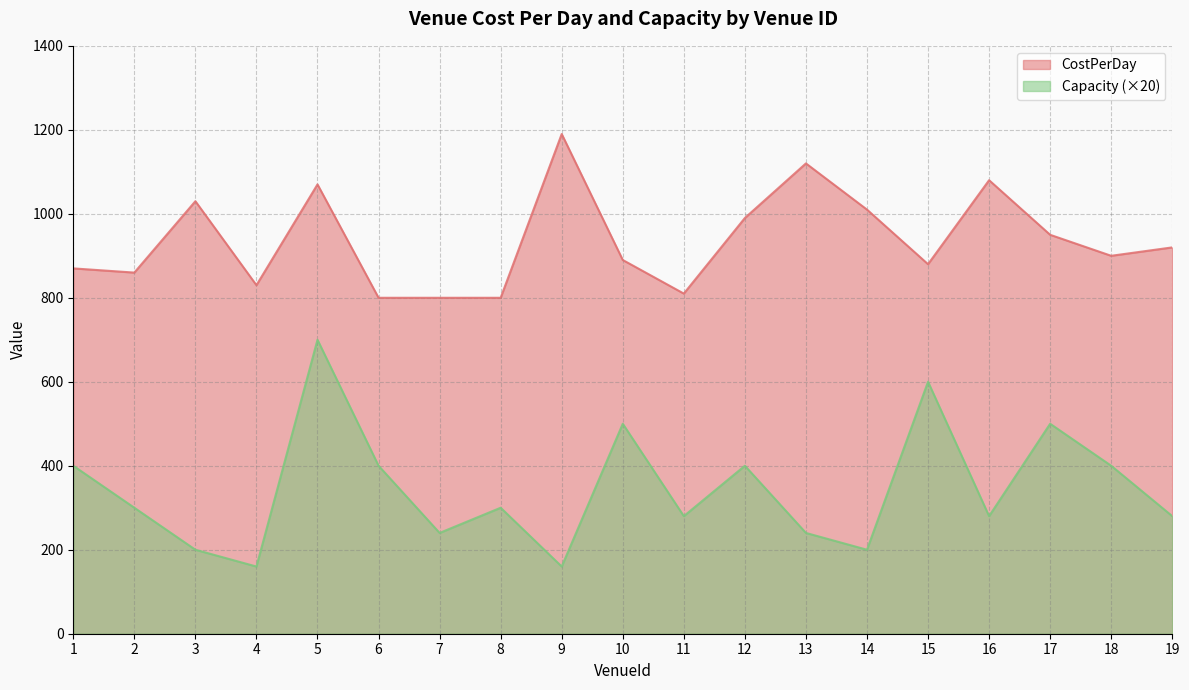

Rank the series by their maximum value, from highest to lowest.

CostPerDay, Capacity